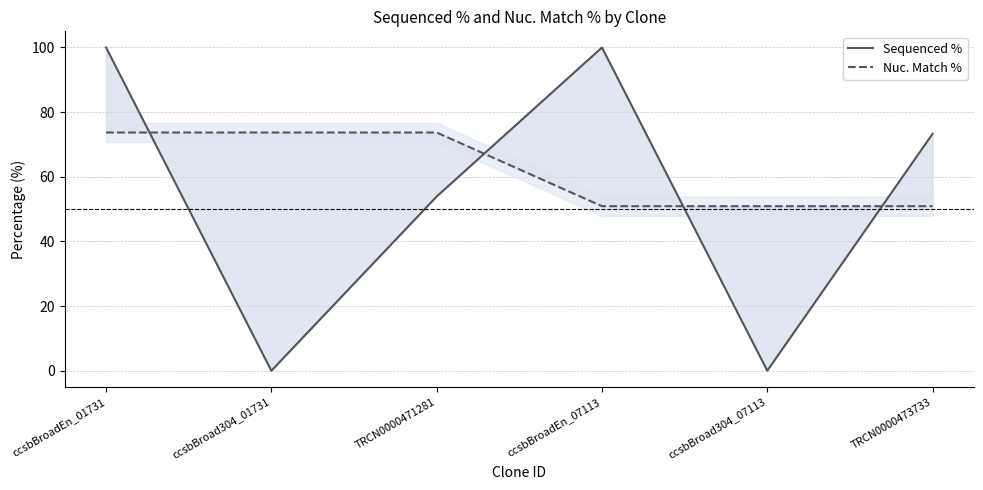

At how many categories does at least one series exceed 71?

5